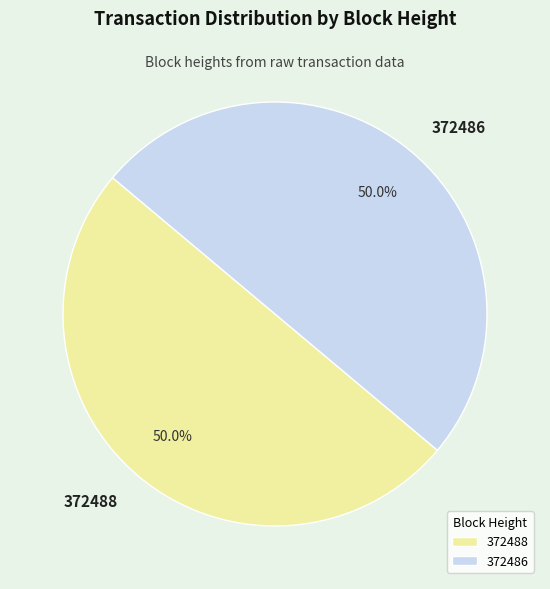

Is it true that 372488 is 44% of the pie?

False